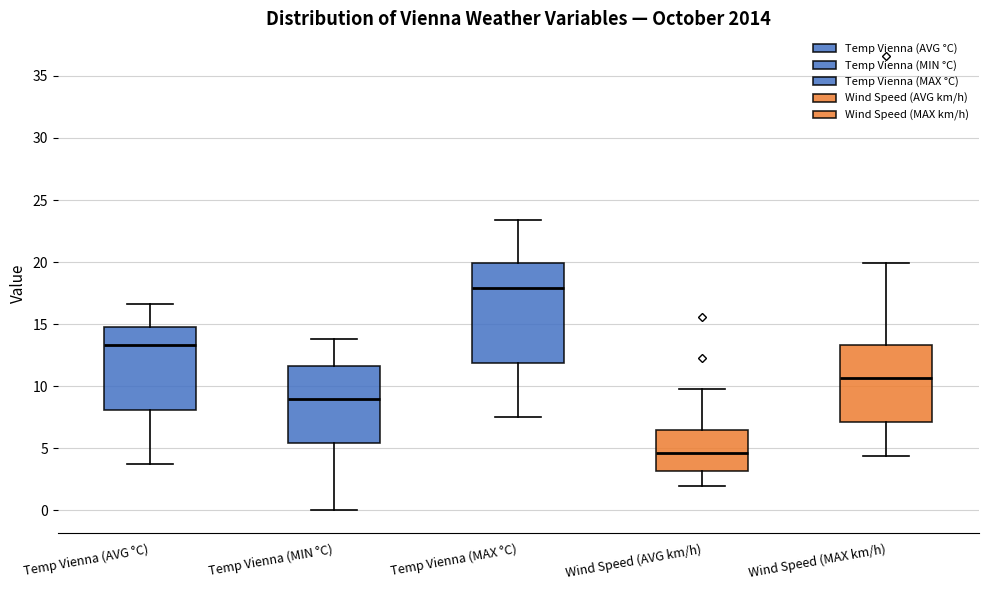

Reading left to right, read every box against the y-axis: the position of its median line, the range the box covers, and the ends of its whiskers. The values are not printed on the chart, so give them approximately, as read against the axis.

Temp Vienna (AVG °C): median 13.5, box 8.0 to 15.0, whiskers 3.5 to 16.5
Temp Vienna (MIN °C): median 9.0, box 5.5 to 11.5, whiskers 0.0 to 14.0
Temp Vienna (MAX °C): median 18.0, box 12.0 to 20.0, whiskers 7.5 to 23.5
Wind Speed (AVG km/h): median 4.5, box 3.0 to 6.5, whiskers 2.0 to 10.0
Wind Speed (MAX km/h): median 10.5, box 7.0 to 13.5, whiskers 4.5 to 20.0